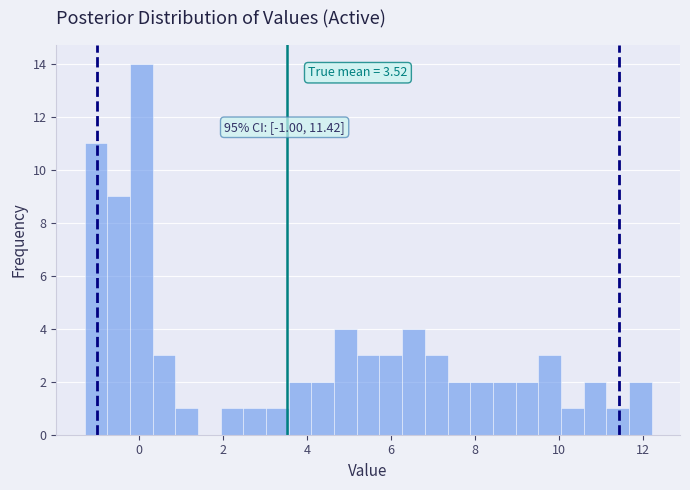

Around what value on the x-axis is the tallest bar? Give the approximate position of its centre, as read against the axis.

0.0